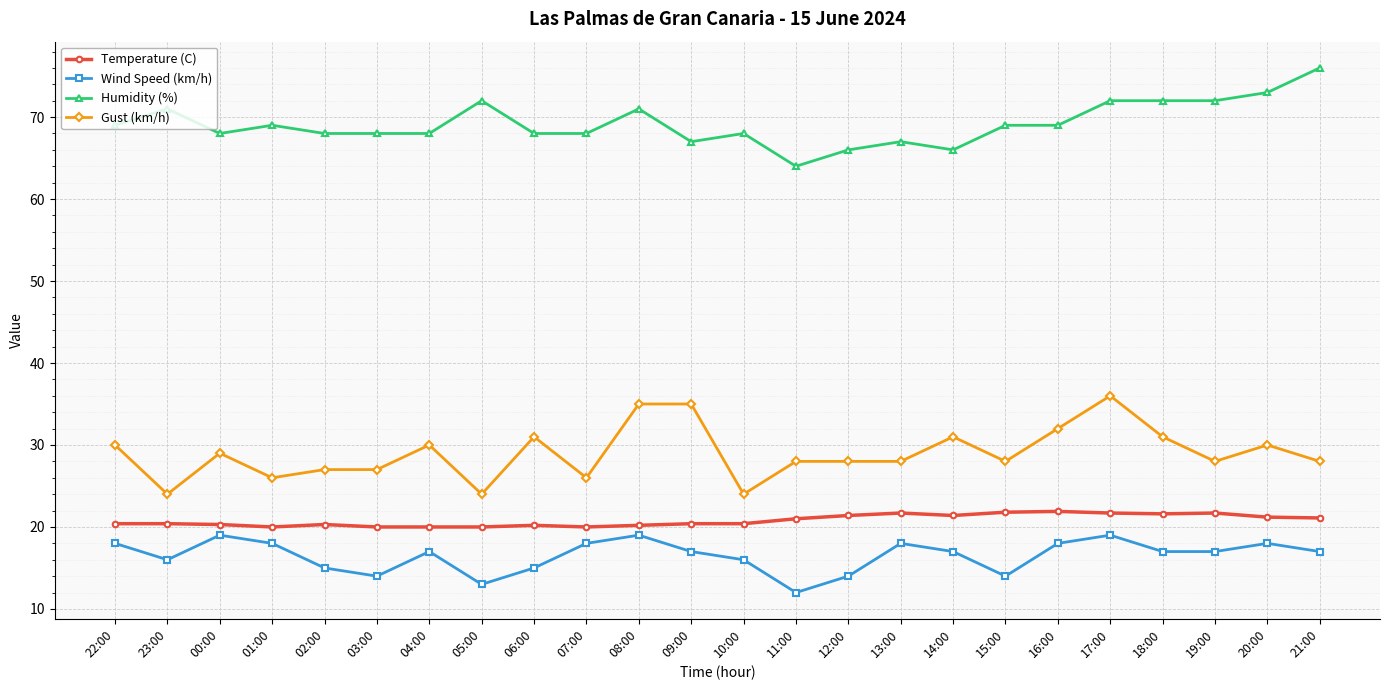

How many data points does each series have?

24